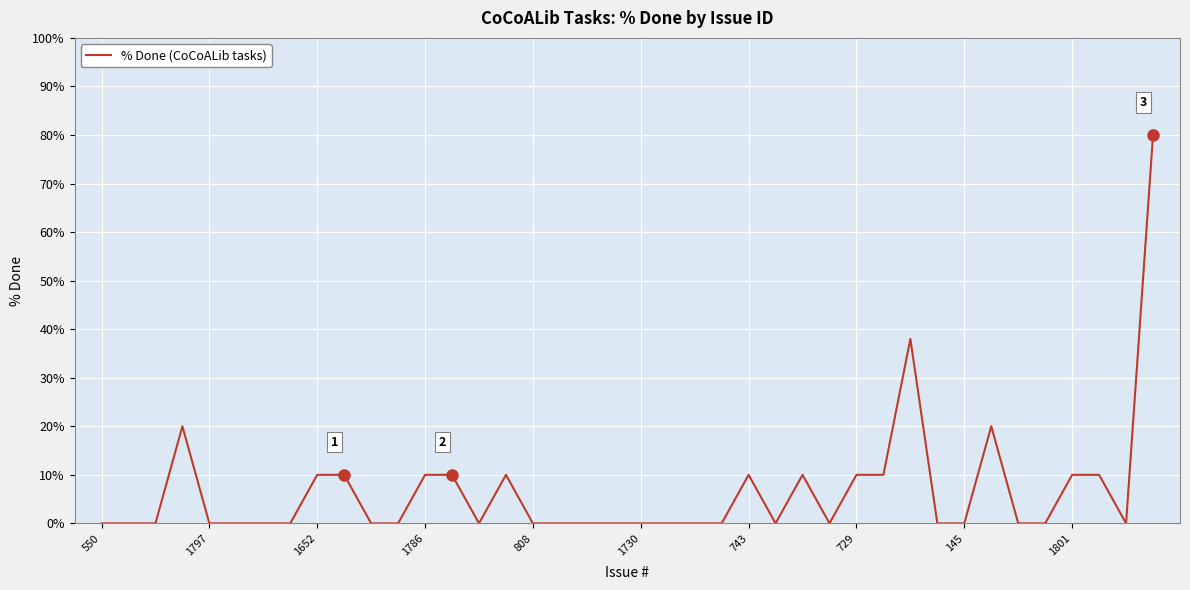

Reading right to left, transcribe all the data shown in this chart.

80	0	10	10	0	0	20	0	0	38	10	10	0	10	0	10	0	0	0	0	0	0	0	0	10	0	10	10	0	0	10	10	0	0	0	0	20	0	0	0